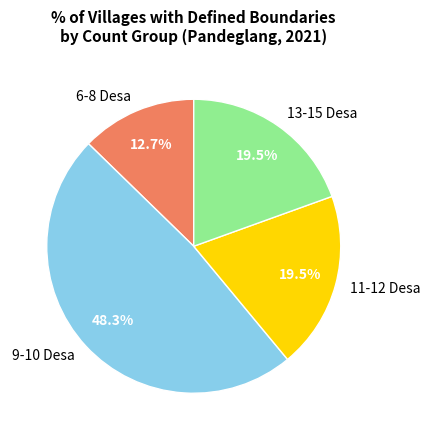

Combined, do 9-10 Desa and 13-15 Desa account for over 50%?

Yes